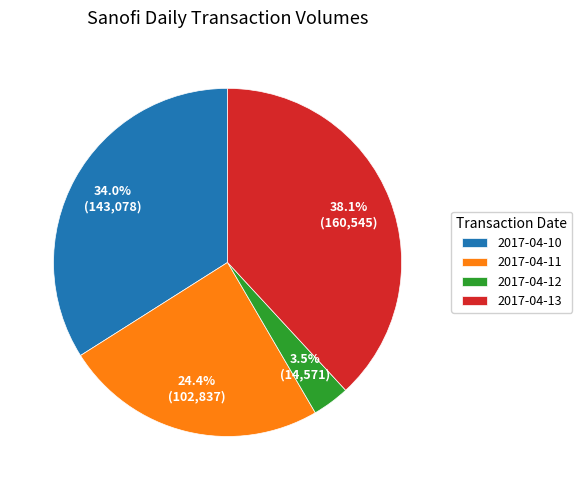

What percentage is NOT represented by 2017-04-13?

61.9%